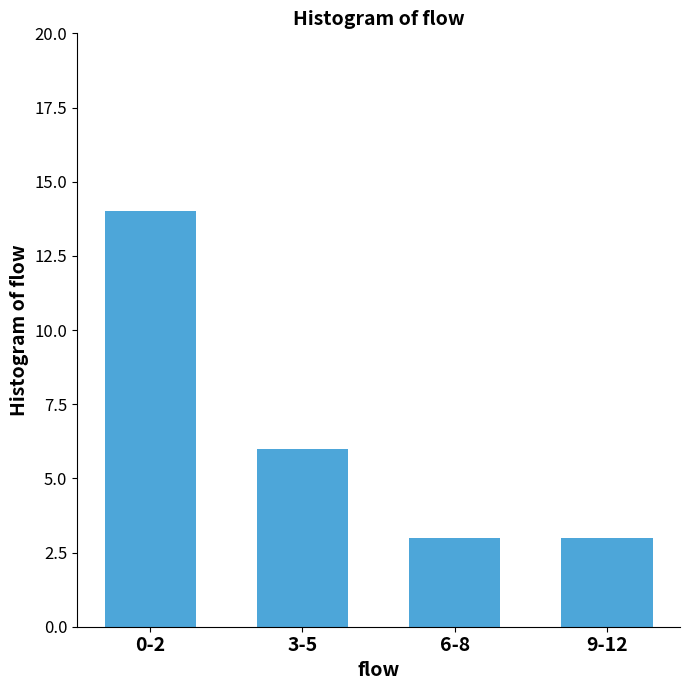

What is the minimum value shown in the chart?

3